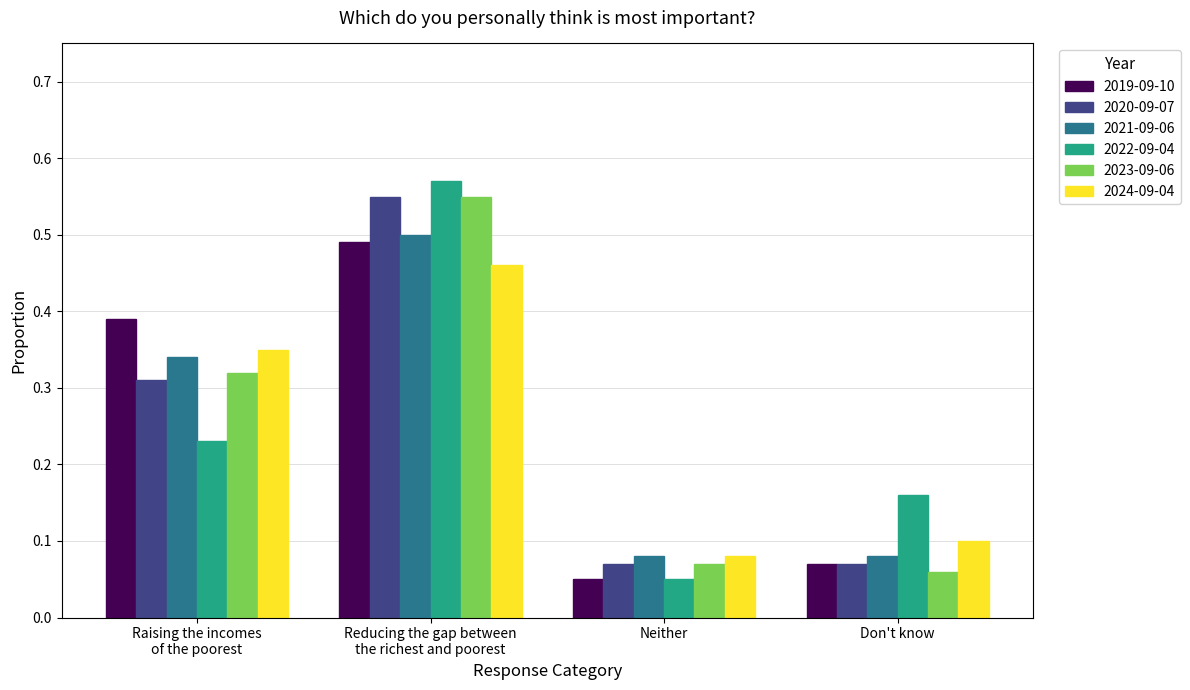

How many groups of bars are there?

4